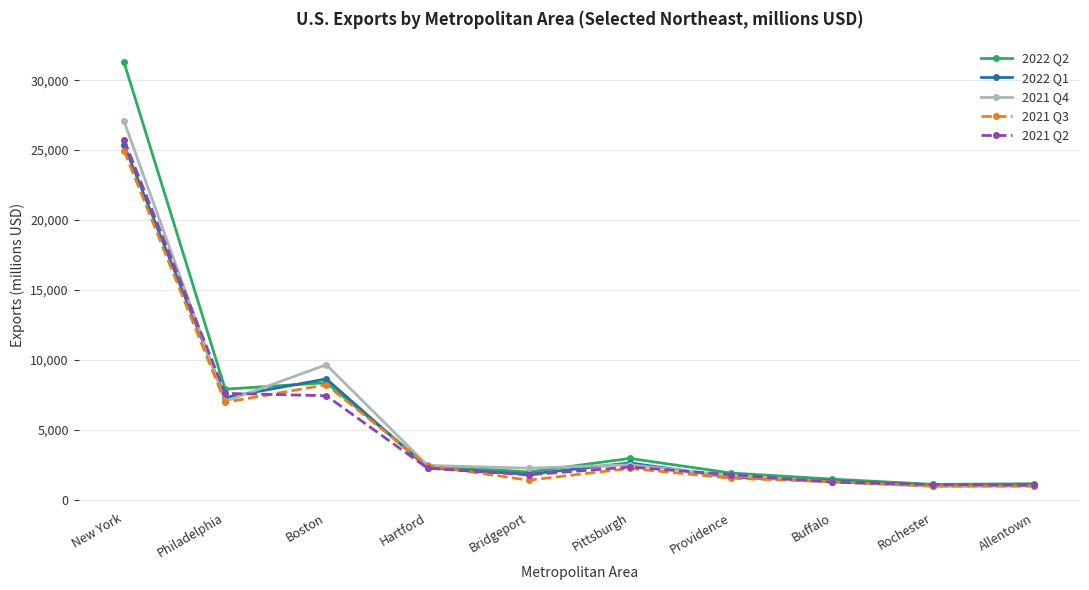

What is the total value across all series at Allentown?

5278